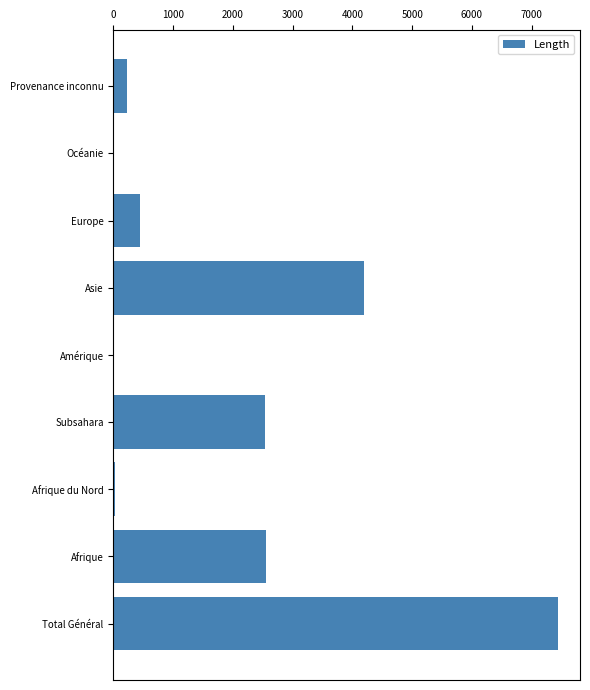

What is the change in value from Afrique to Asie?

+1636